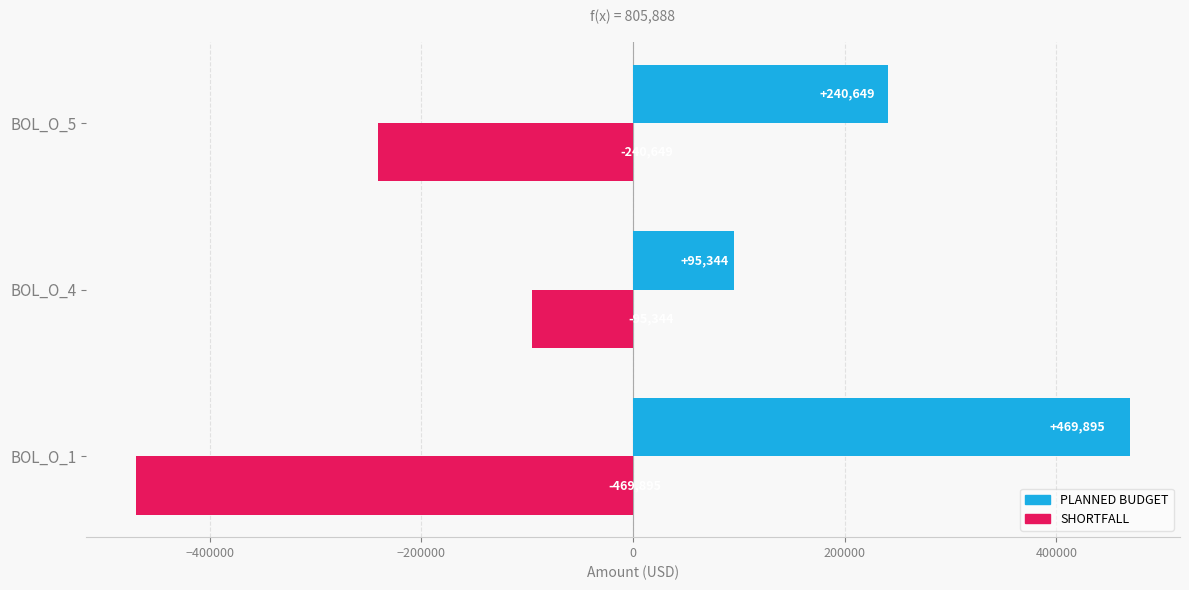

How many values in the PLANNED BUDGET series are below 240649?

1